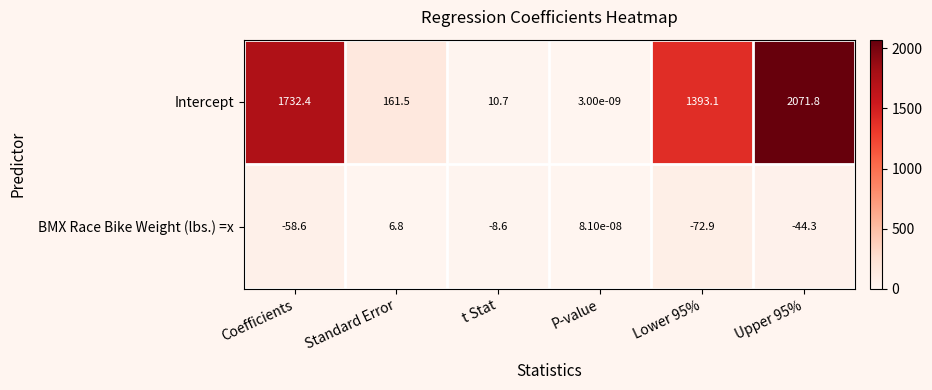

Which series has the widest spread of values?

Intercept